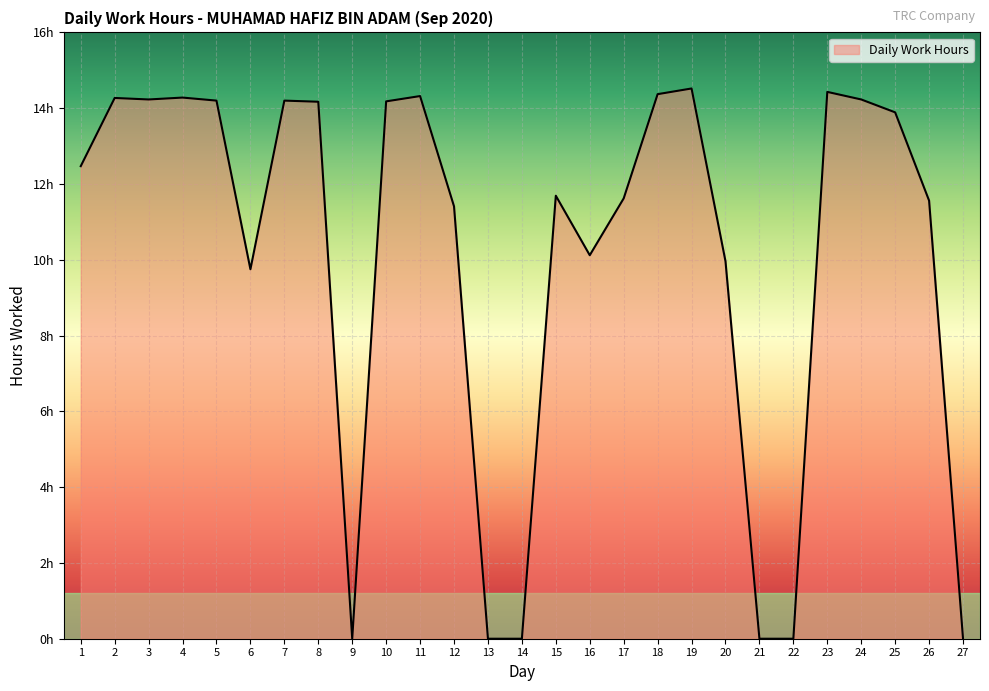

Does the chart have visible grid lines?

Yes